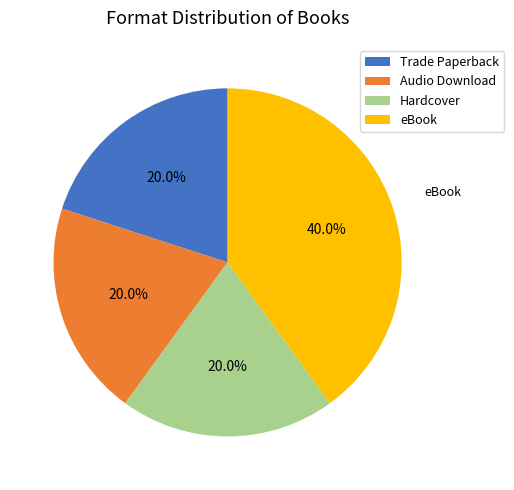

Does Audio Download account for over 50% of the chart?

No